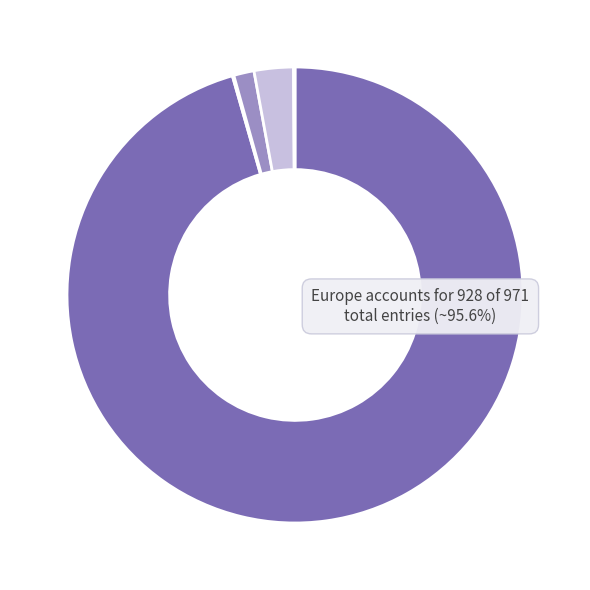

What is the smallest slice in the pie chart?

Afrique